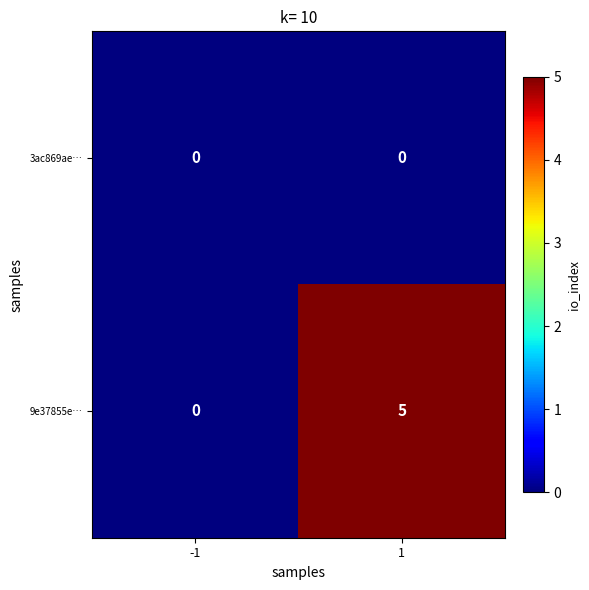

Reading left to right, what are all the values shown in this chart?

3ac869ae…: 0	0
9e37855e…: 0	5